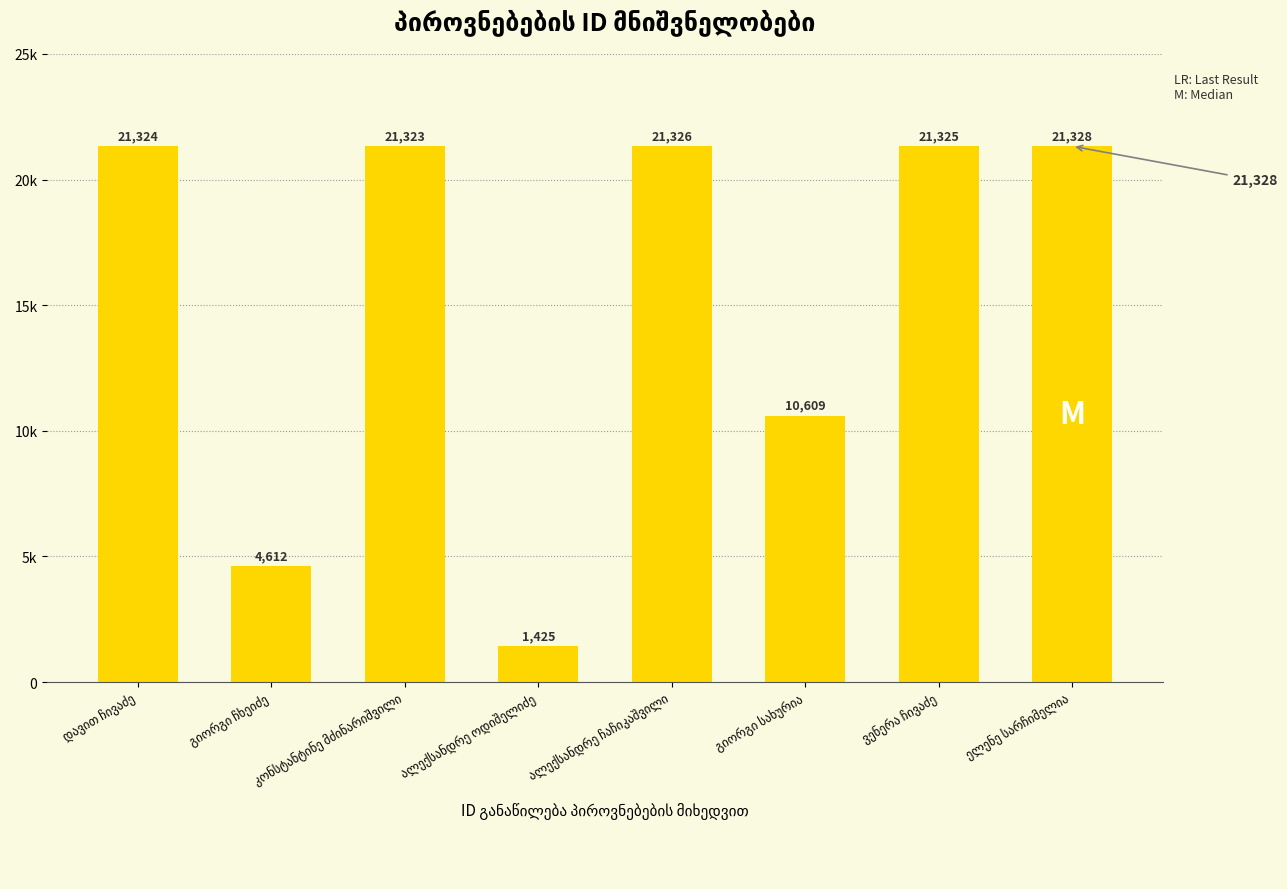

List the labels in order of value, smallest first.

ალექსანდრე ოდიშელიძე, გიორგი ჩხეიძე, გიორგი სახურია, კონსტანტინე მძინარიშვილი, დავით ჩივაძე, ვენერა ჩივაძე, ალექსანდრე ჩაჩიკაშვილი, ელენე სარჩიმელია